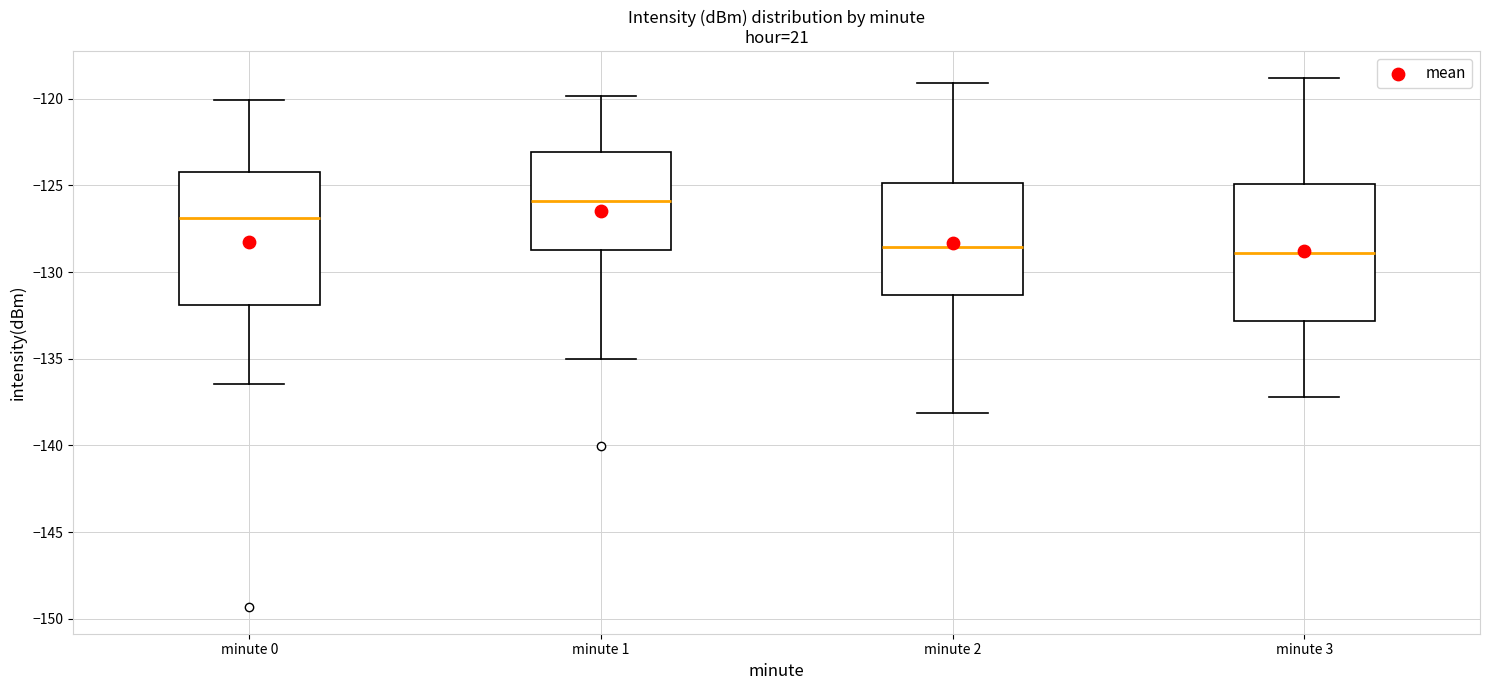

Reading left to right, transcribe this box plot: for each box, give where its median line is, the range the box spans, and where its two whiskers end, as read against the y-axis. The values are not printed on the chart, so give them approximately, as read against the axis.

minute 0: median -127.0, box -132.0 to -124.0, whiskers -136.5 to -120.0
minute 1: median -126.0, box -128.5 to -123.0, whiskers -135.0 to -120.0
minute 2: median -128.5, box -131.5 to -125.0, whiskers -138.0 to -119.0
minute 3: median -129.0, box -133.0 to -125.0, whiskers -137.0 to -119.0